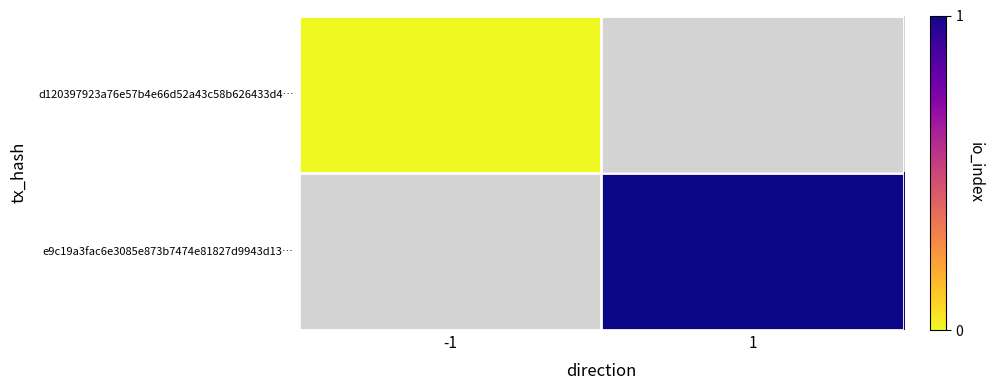

Between 1 and -1, which is larger?

-1